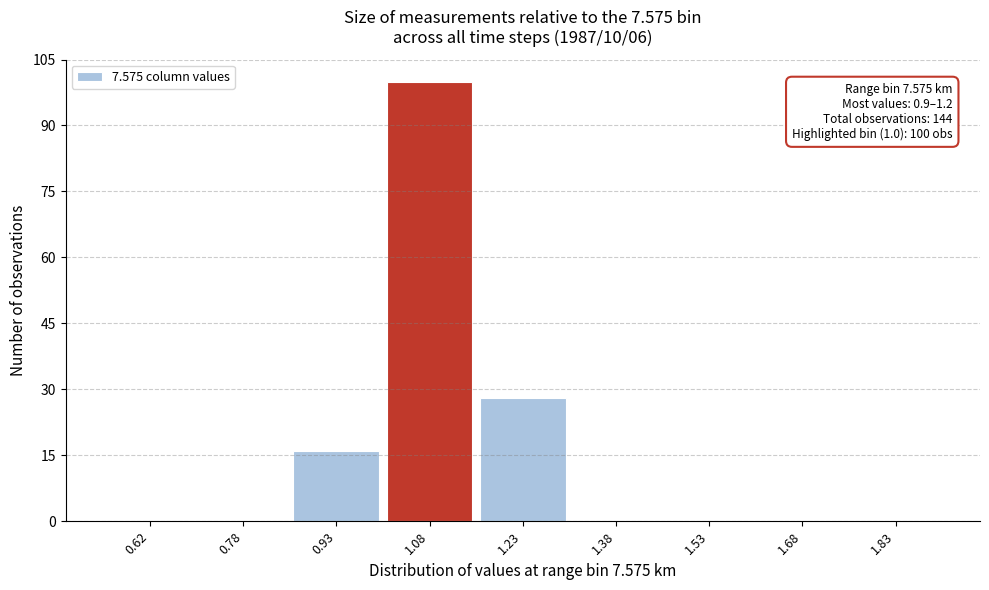

Which range on the x-axis has the tallest bar?

1.00 to 1.15